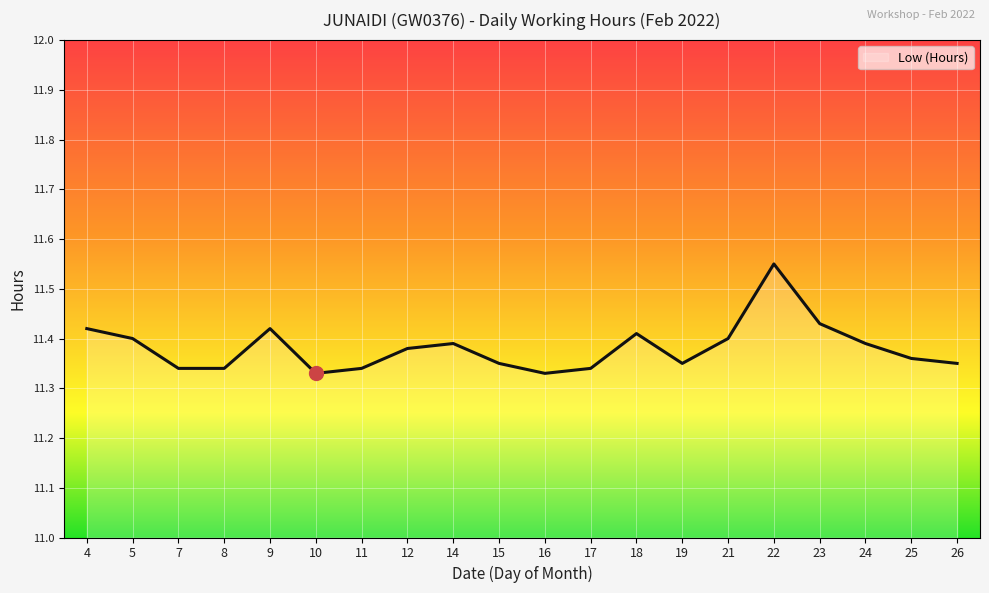

Which label corresponds to the largest value in the chart?

22